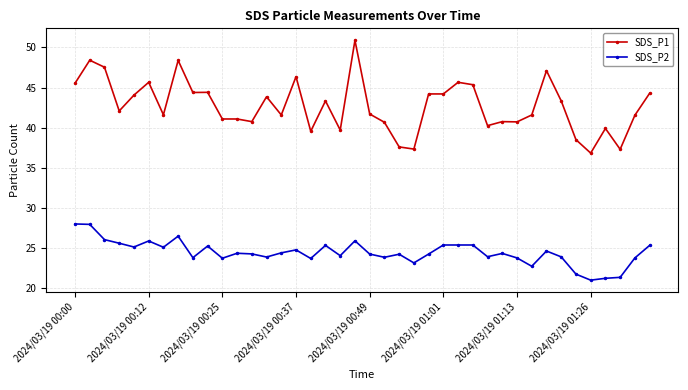

Which series has the largest range (max minus min)?

SDS_P1